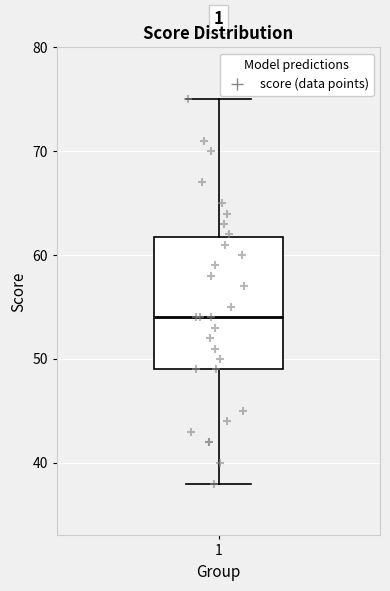

Transcribe this box plot: give where the median line is, the range the box spans, and where the two whiskers end, as read against the y-axis. The values are not printed on the chart, so give them approximately, as read against the axis.

median 54, box 49 to 62, whiskers 38 to 75